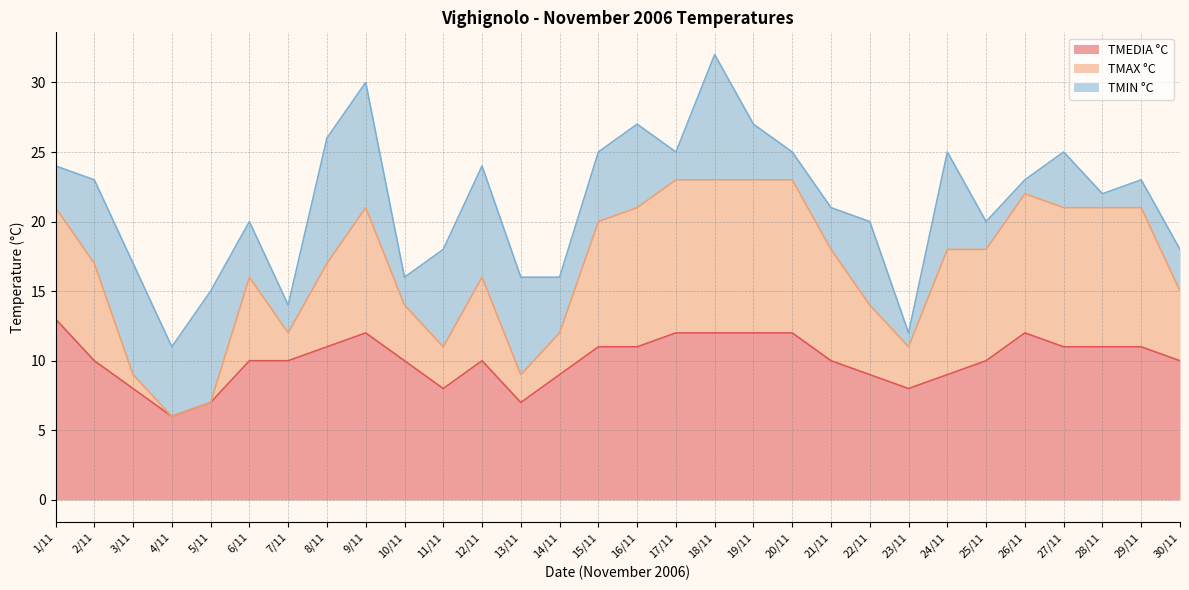

True or false: TMEDIA °C and TMAX °C cross at least once.

False